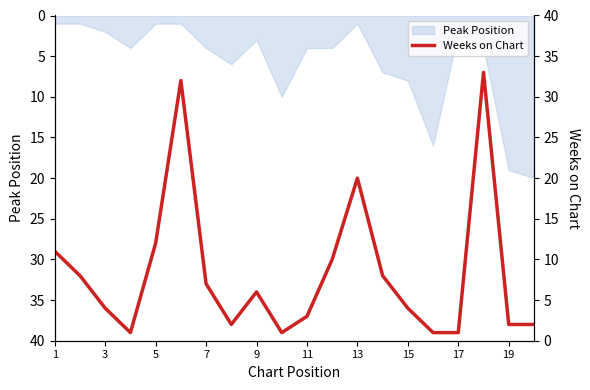

Is it true that Peak Position equals 19 at 19?

True